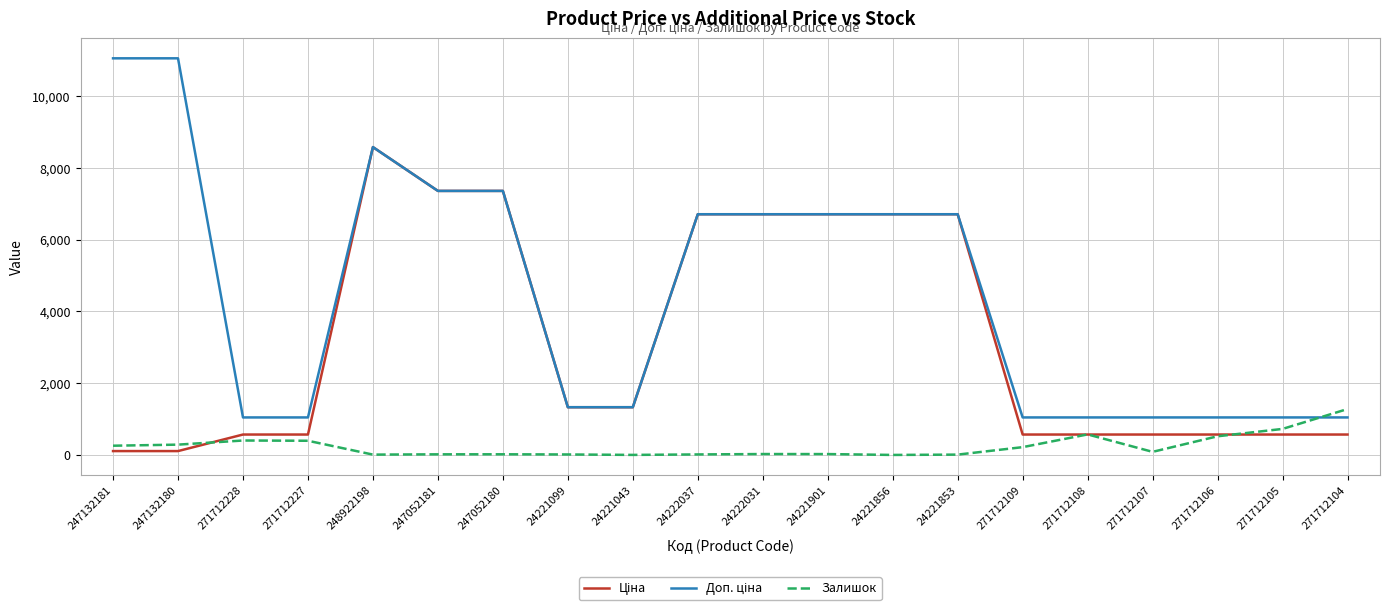

True or false: Залишок has a value of 575.0 at 271712108.

True